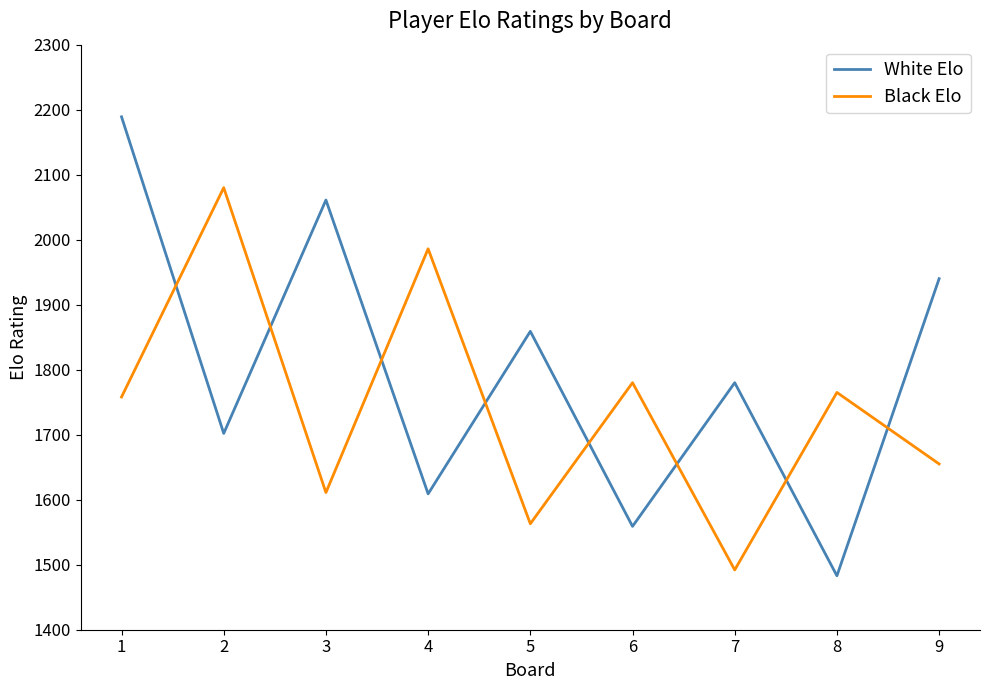

True or false: White Elo has more than 1 points higher than both neighbors.

True